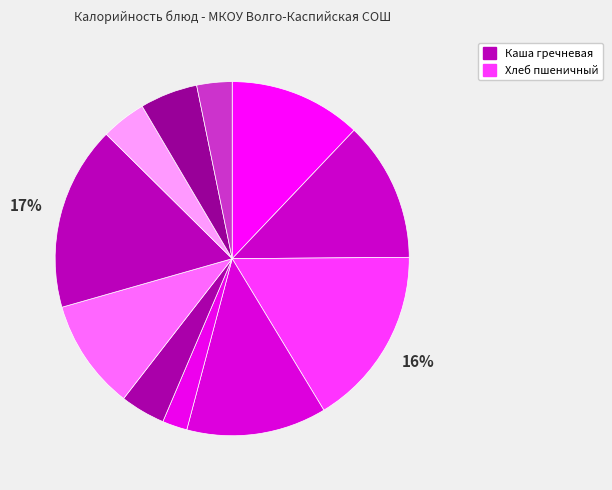

How many slices are in this pie chart?

11